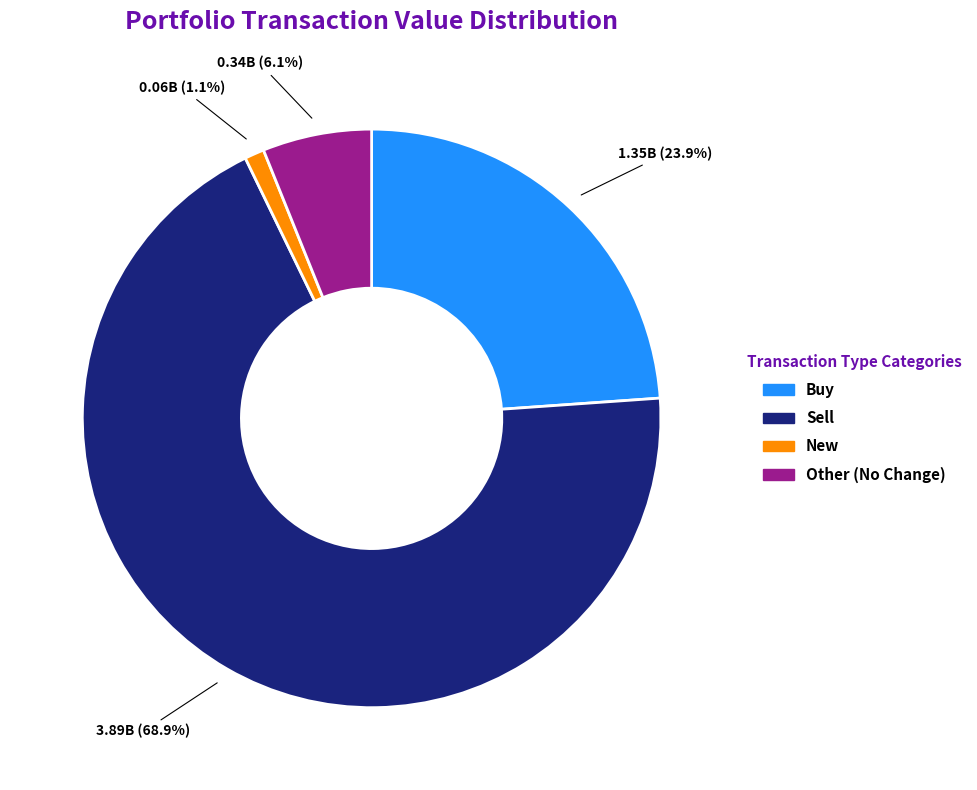

Which has a higher value, Other or Buy?

Buy